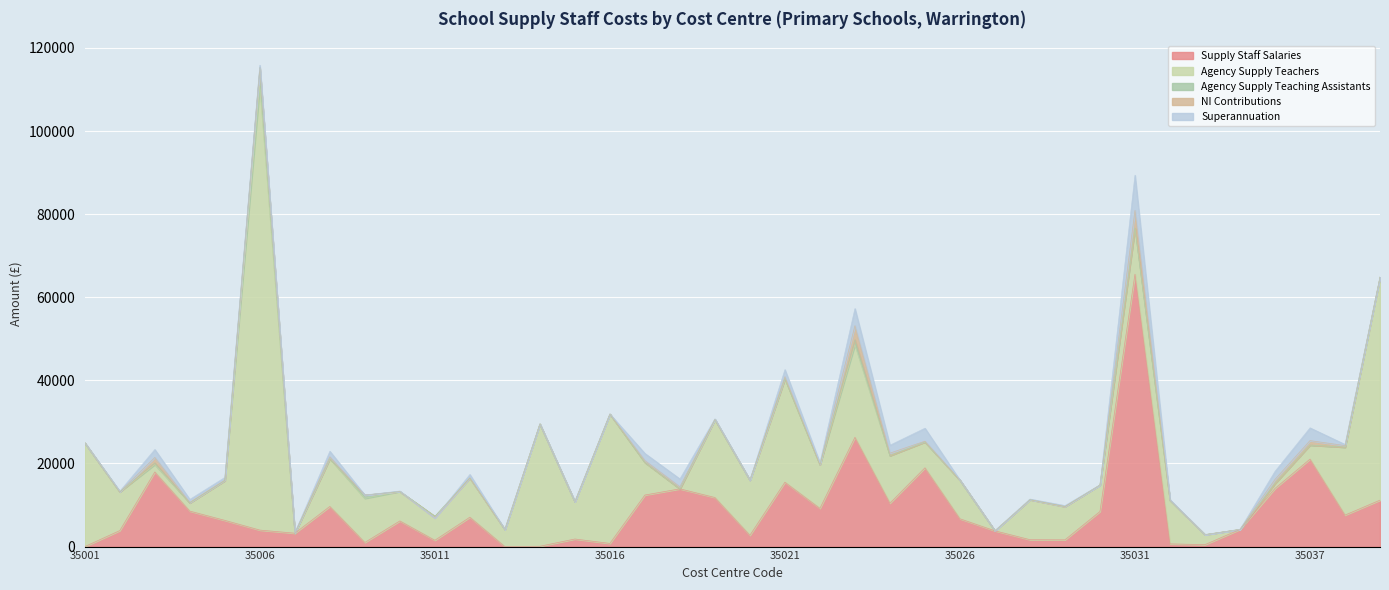

What is the sum of all NI Contributions values?

14172.7